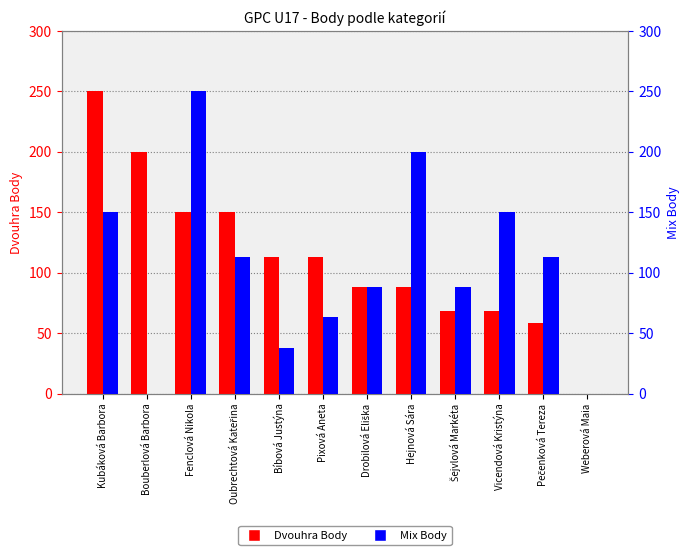

List the series in order of their peak value, highest first.

Dvouhra Body, Mix Body